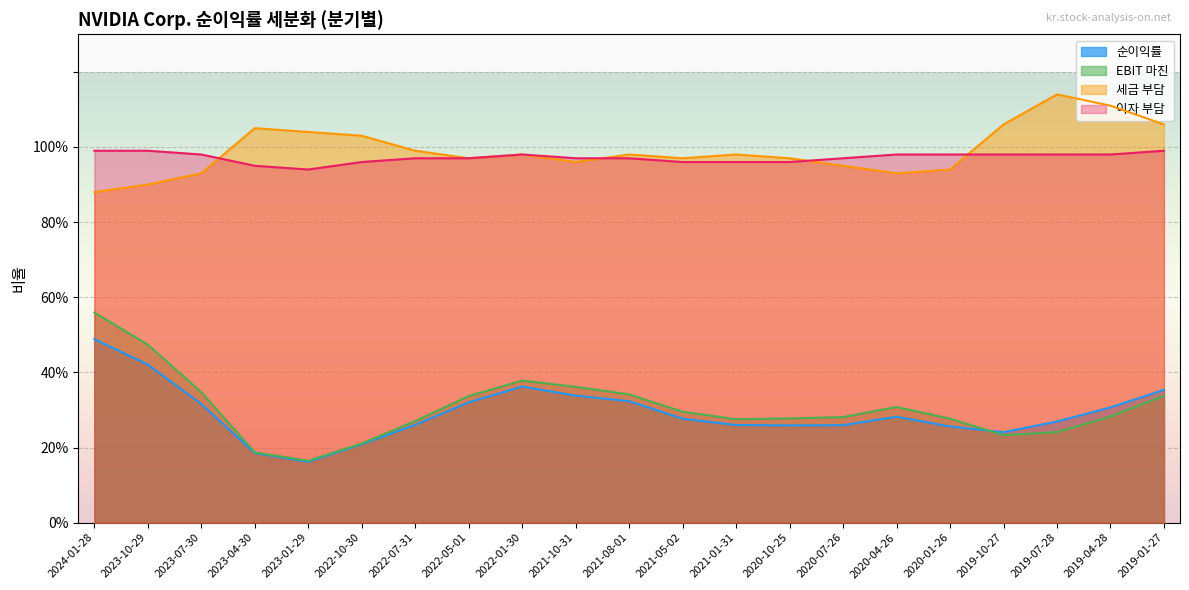

Reading right to left, transcribe all the data shown in this chart.

순이익률: 0.4	0.3	0.3	0.2	0.3	0.3	0.3	0.3	0.3	0.3	0.3	0.3	0.4	0.3	0.3	0.2	0.2	0.2	0.3	0.4	0.5
EBIT 마진: 0.3	0.3	0.2	0.2	0.3	0.3	0.3	0.3	0.3	0.3	0.3	0.4	0.4	0.3	0.3	0.2	0.2	0.2	0.3	0.5	0.6
세금 부담: 1.1	1.1	1.1	1.1	0.9	0.9	0.9	1.0	1.0	1.0	1.0	1.0	1.0	1.0	1.0	1.0	1.0	1.1	0.9	0.9	0.9
이자 부담: 1.0	1.0	1.0	1.0	1.0	1.0	1.0	1.0	1.0	1.0	1.0	1.0	1.0	1.0	1.0	1.0	0.9	0.9	1.0	1.0	1.0